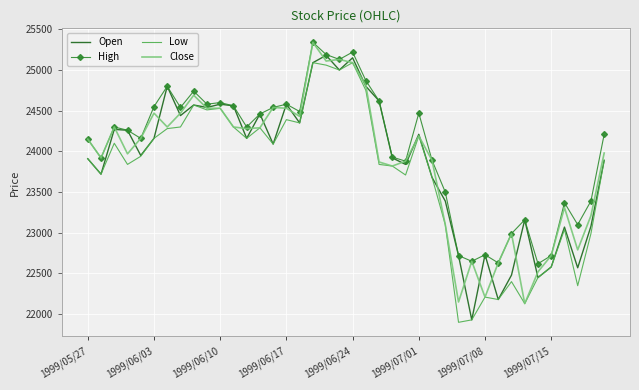

What is the greatest value displayed?

25340